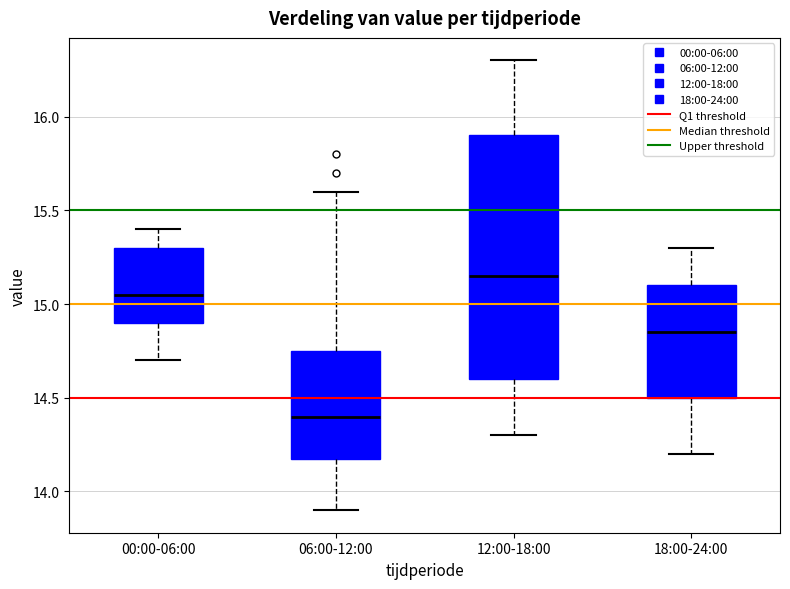

Reading left to right, transcribe this box plot: for each box, give where its median line is, the range the box spans, and where its two whiskers end, as read against the y-axis. The values are not printed on the chart, so give them approximately, as read against the axis.

00:00-06:00: median 15.05, box 14.90 to 15.30, whiskers 14.70 to 15.40
06:00-12:00: median 14.40, box 14.20 to 14.75, whiskers 13.90 to 15.60
12:00-18:00: median 15.15, box 14.60 to 15.90, whiskers 14.30 to 16.30
18:00-24:00: median 14.85, box 14.50 to 15.10, whiskers 14.20 to 15.30